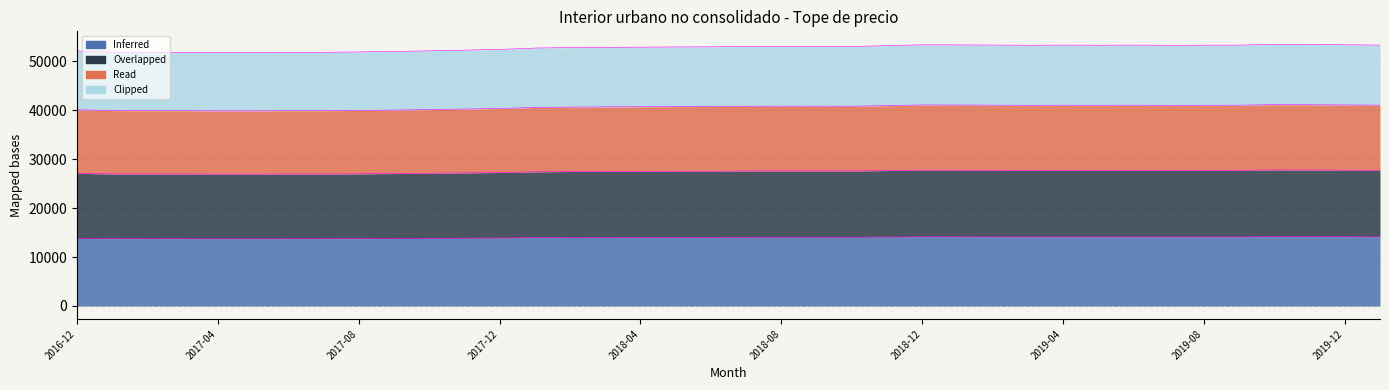

What is the total value across all series at 2018-12?

53371